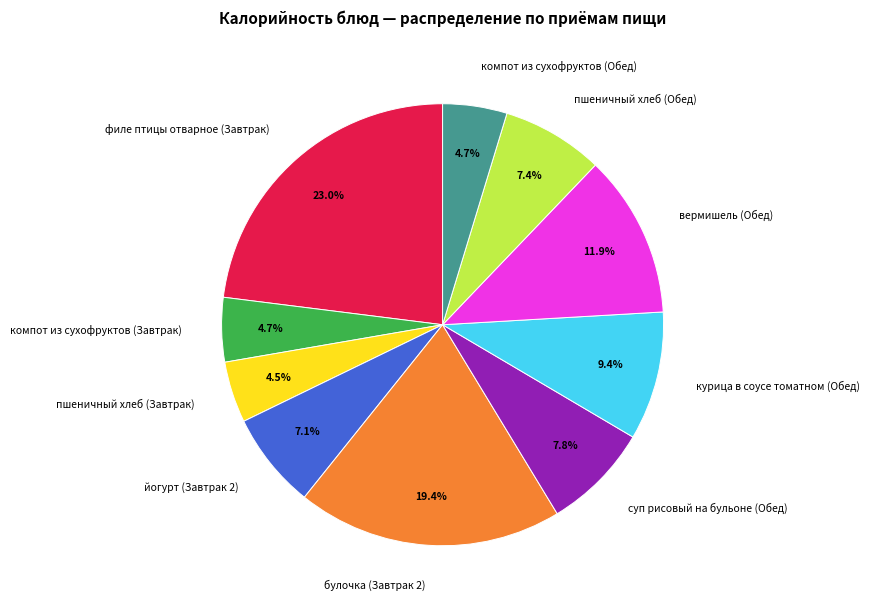

How much of the chart is everything except курица в соусе томатном (Обед)?

90.6%